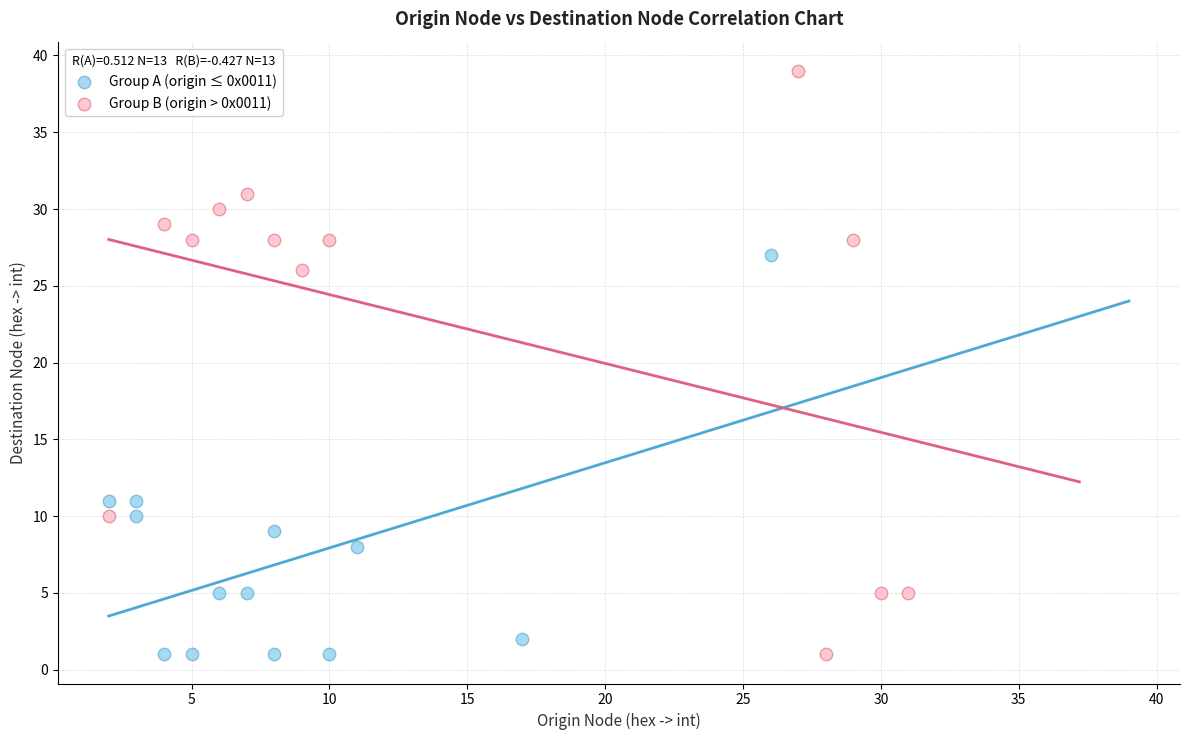

Which series contains the highest Y value?

Group B (origin > 0x0011)